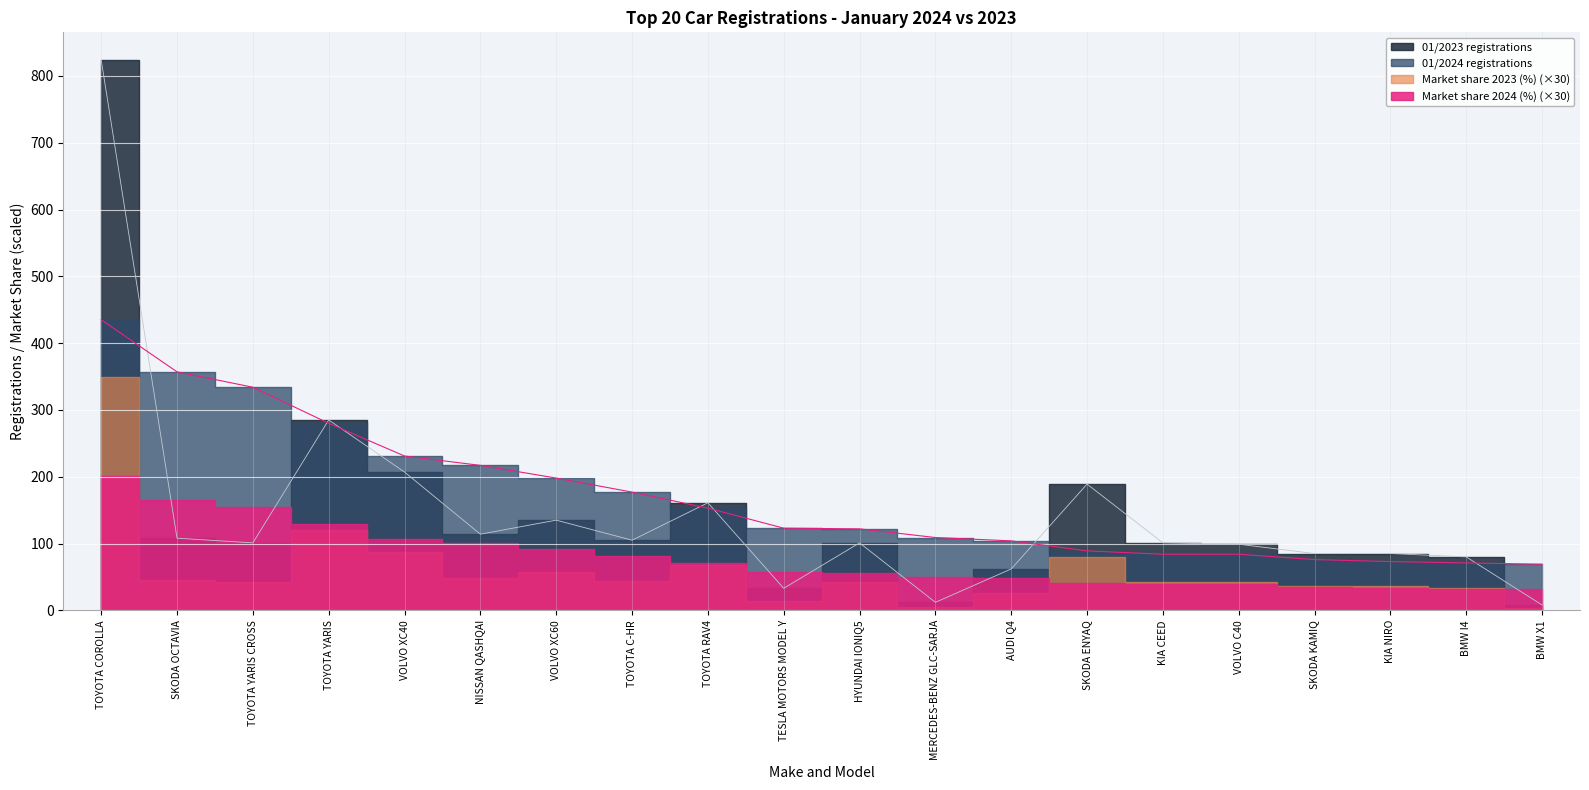

Reading left to right, extract all data points from this chart.

01/2024 registrations: 435	357	334	280	231	217	198	177	153	123	122	109	104	89	84	84	76	73	71	69
01/2023 registrations: 824	108	101	285	207	114	135	105	161	33	101	12	62	189	101	99	85	85	80	8